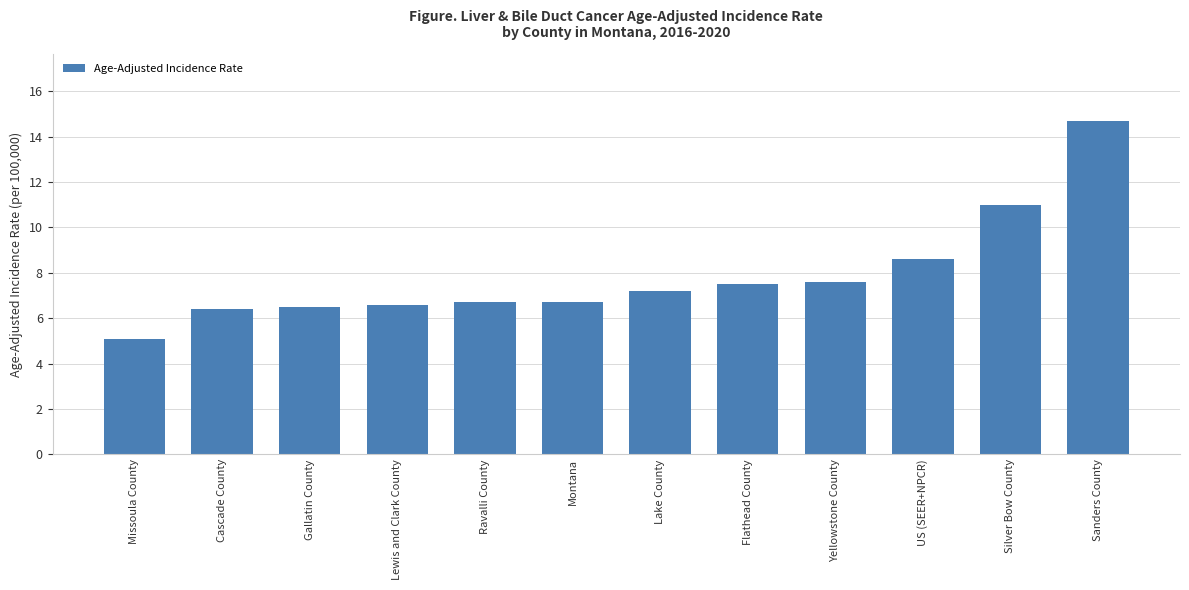

Is it true that the value at Silver Bow County is 16.8?

False